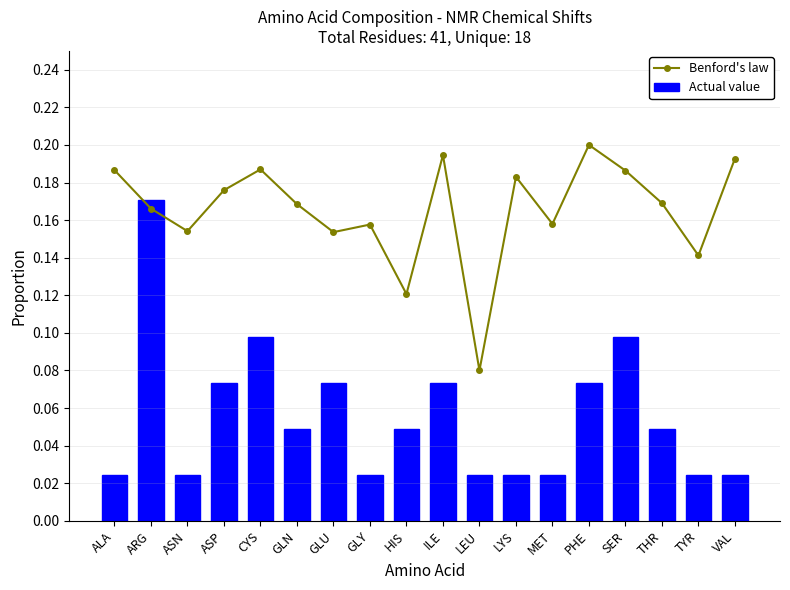

True or false: Benford's law has a value of 0.2 at GLN.

False